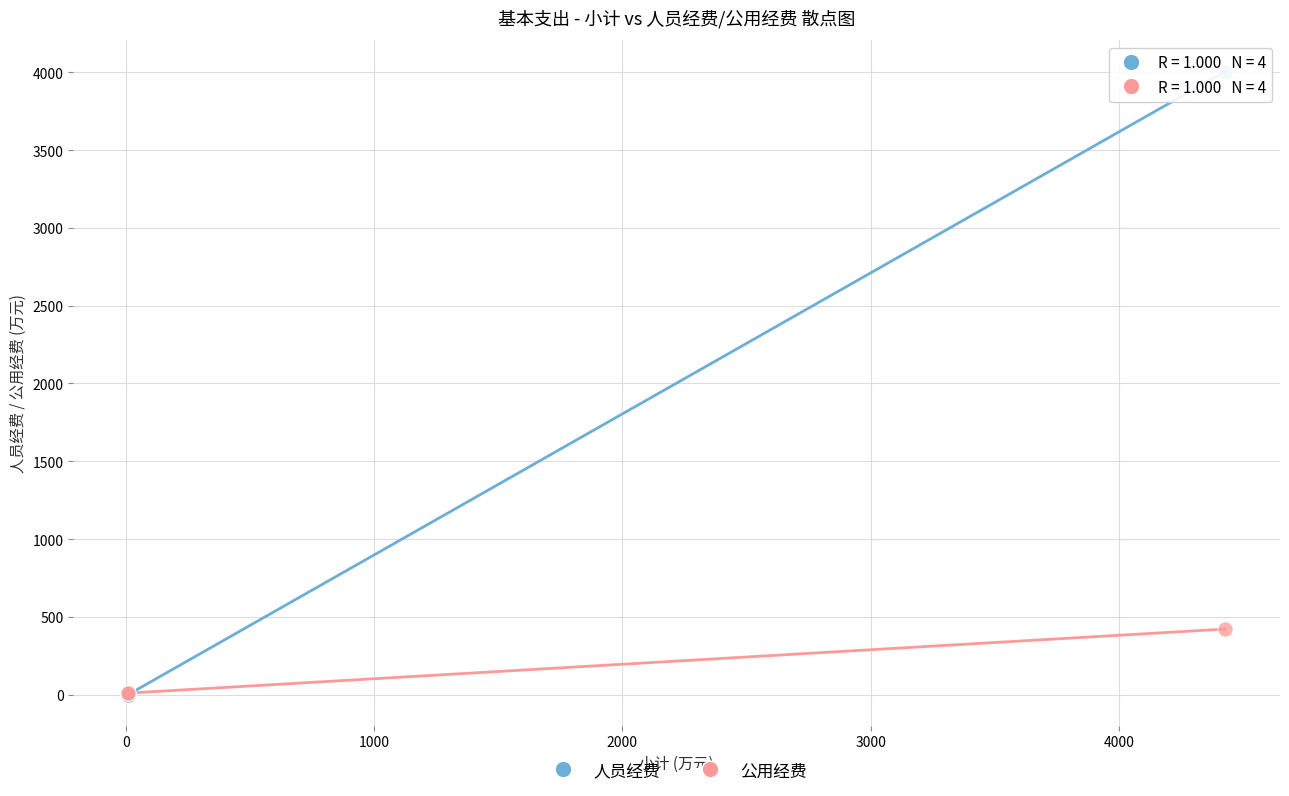

Across all series, what Y value is closest to 2002?

421.5